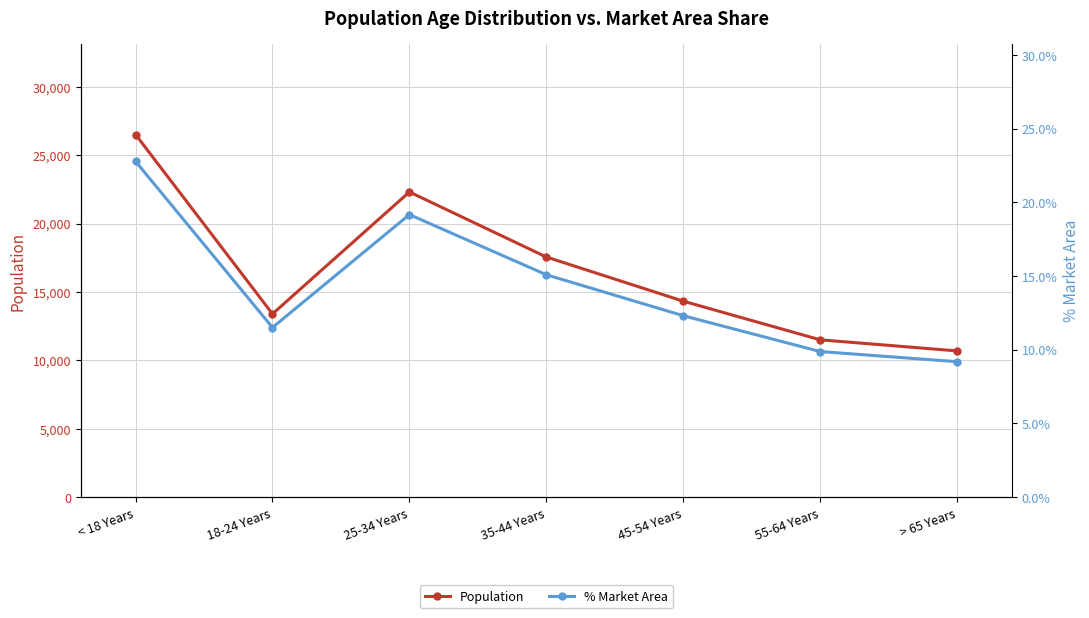

Between 45-54 Years and 18-24 Years, which is larger?

45-54 Years